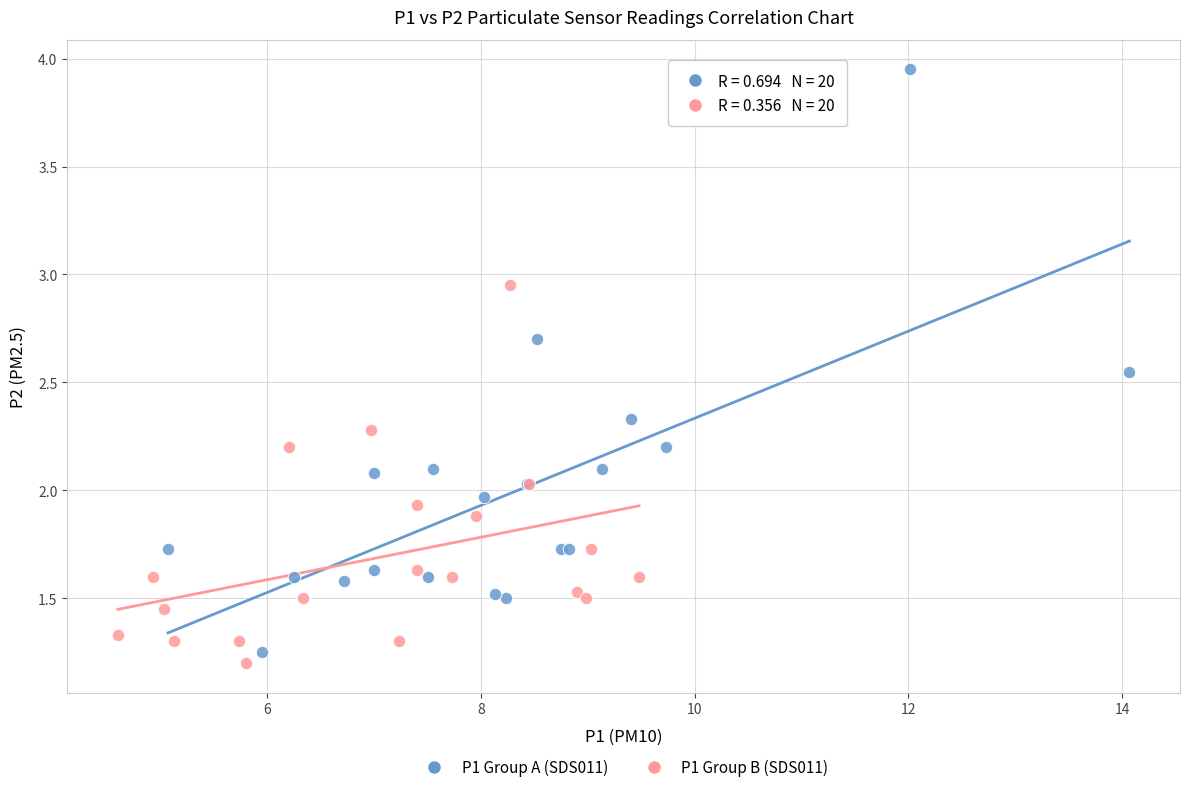

Which series reaches the maximum Y coordinate?

P1 Group A (SDS011)